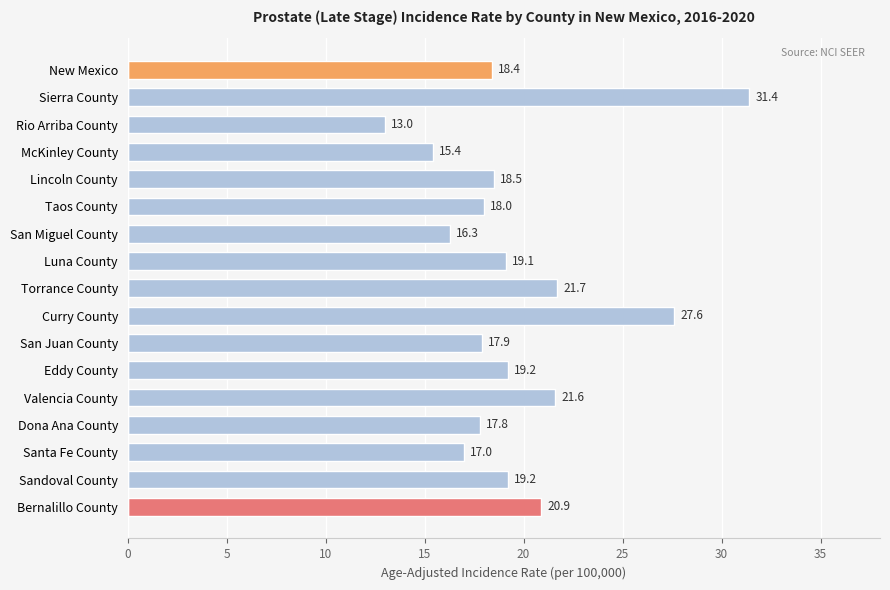

What is the sum of all values?

333.0